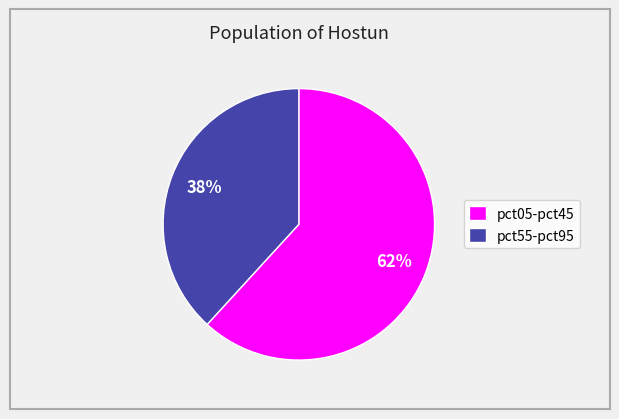

What is the smallest slice in the pie chart?

pct55-pct95